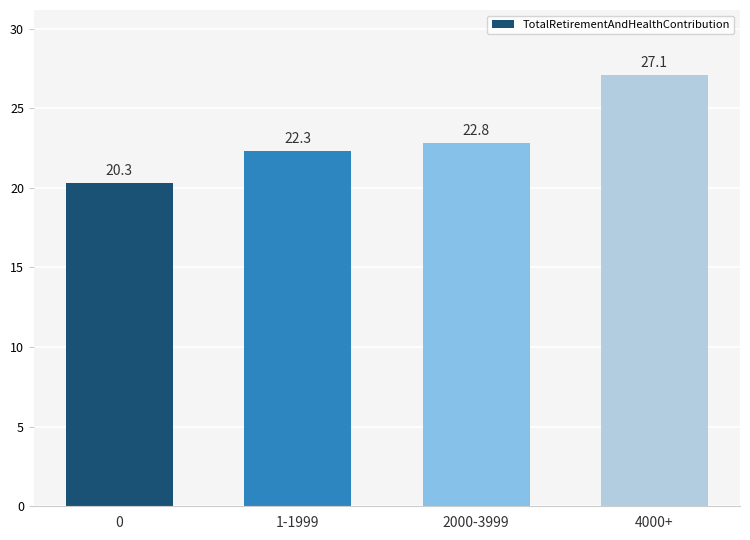

Approximately how many times larger is the value at 4000+ compared to 1-1999?

1.2